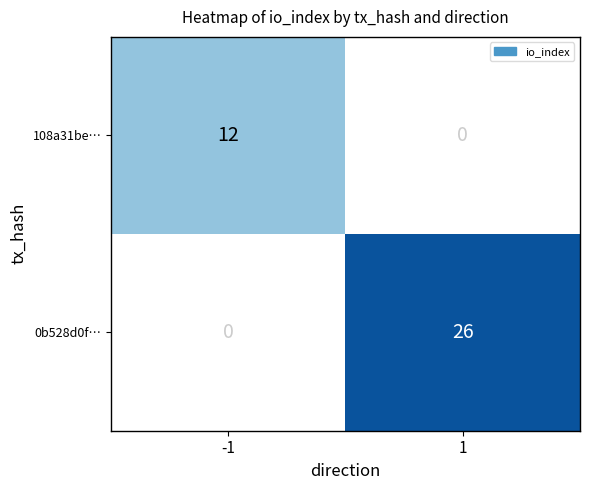

The 0b528d0f… series shows 8 at 1. True or false?

False